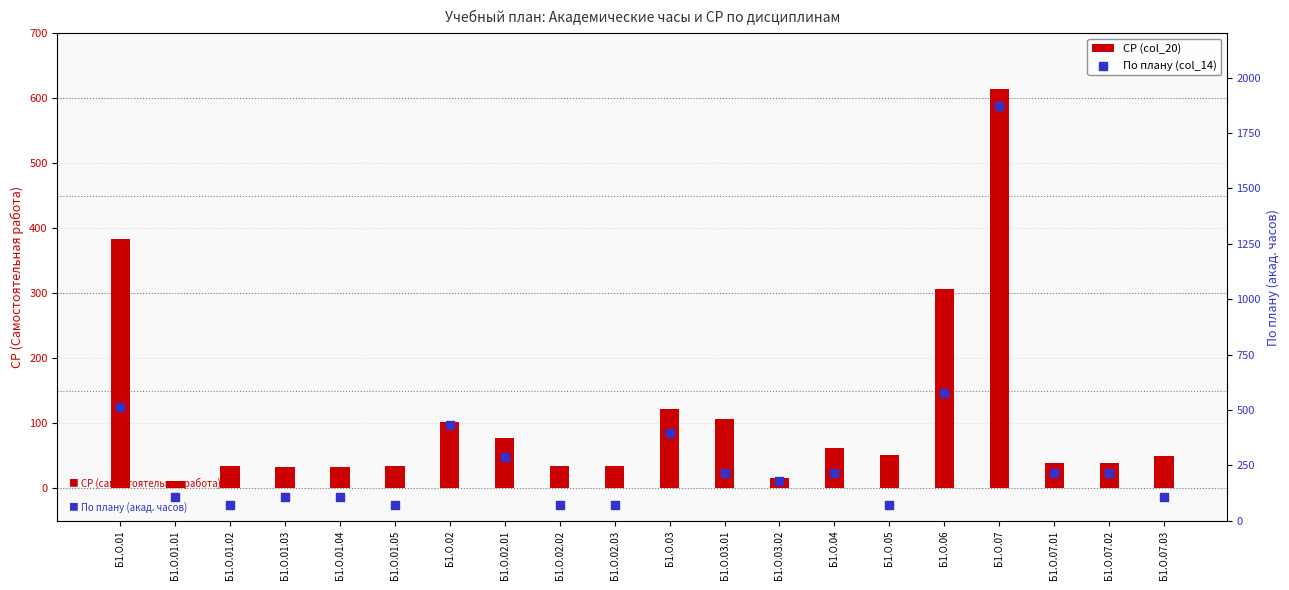

What are all the series names shown in the legend?

СР (col_20), По плану (col_14)